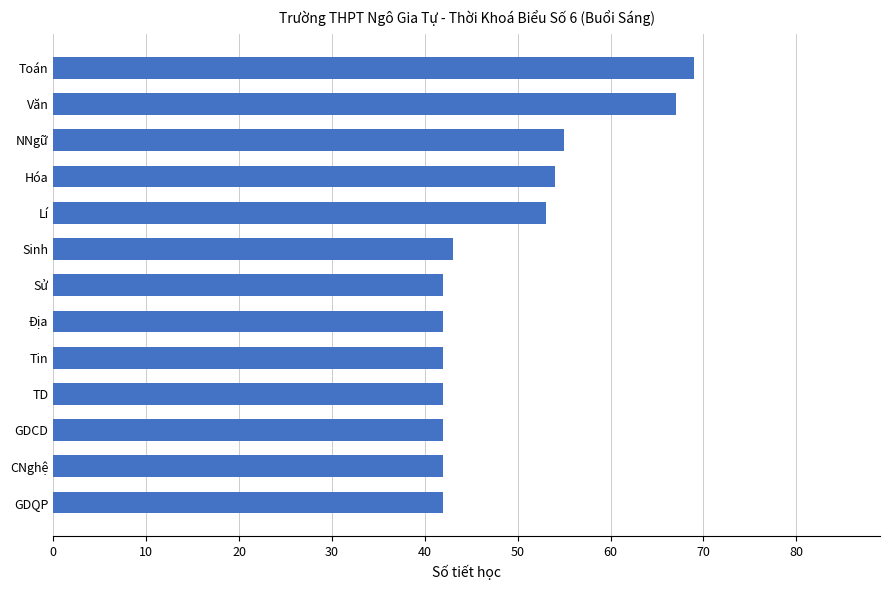

True or false: the data shows 69 at Toán.

True